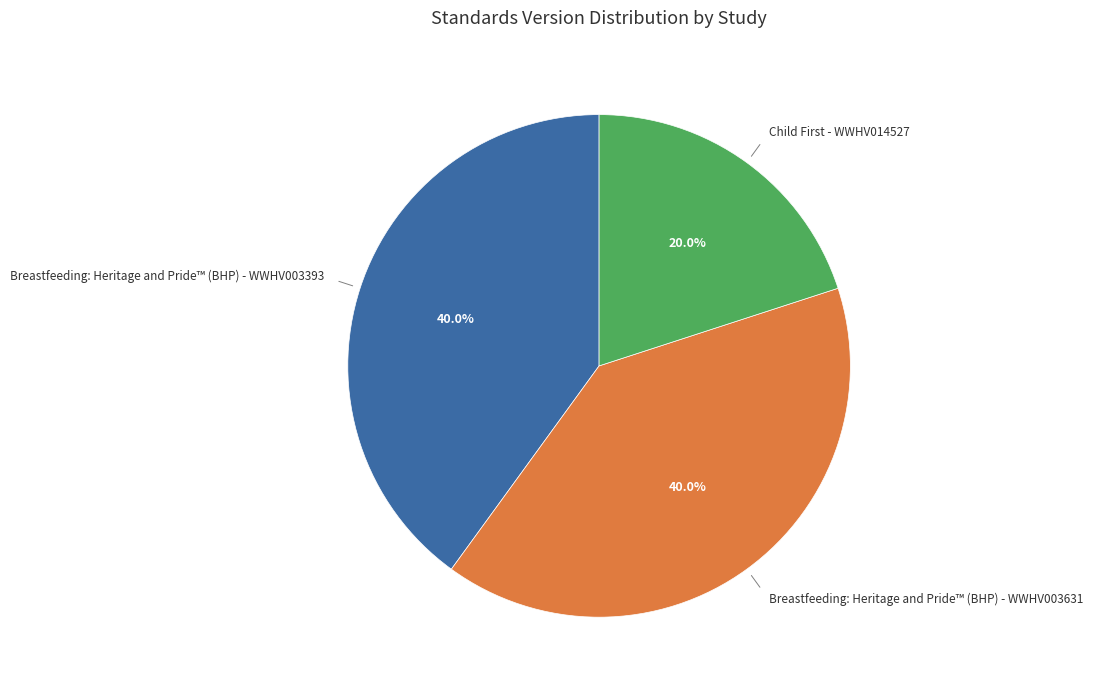

How many segments does this pie chart have?

3